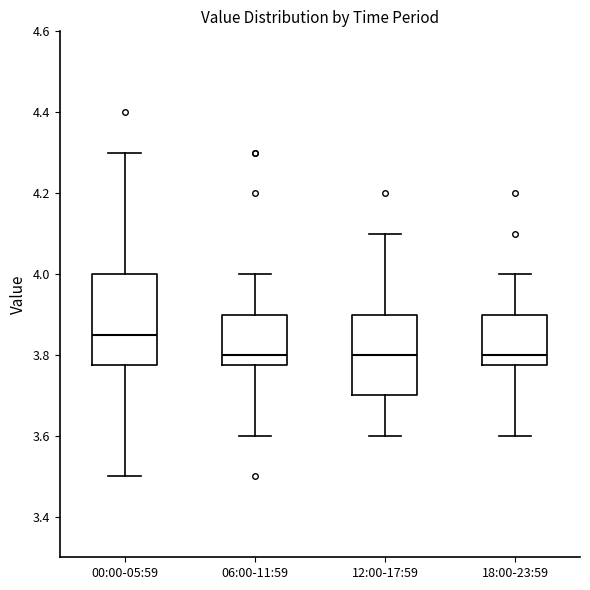

Where is the upper edge of the box for 18:00-23:59 on the y-axis? The values are not printed on the chart, so give them approximately, as read against the axis.

3.90